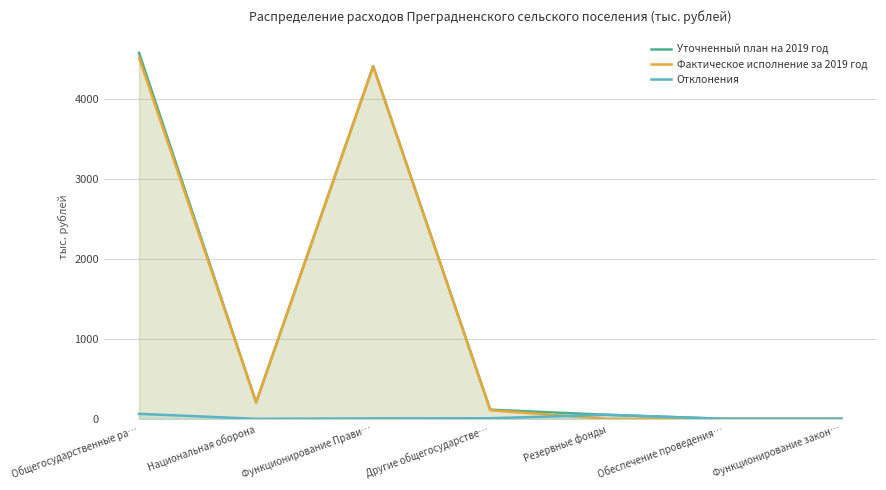

List the series in order of their peak value, highest first.

Уточненный план на 2019 год, Фактическое исполнение за 2019 год, Отклонения